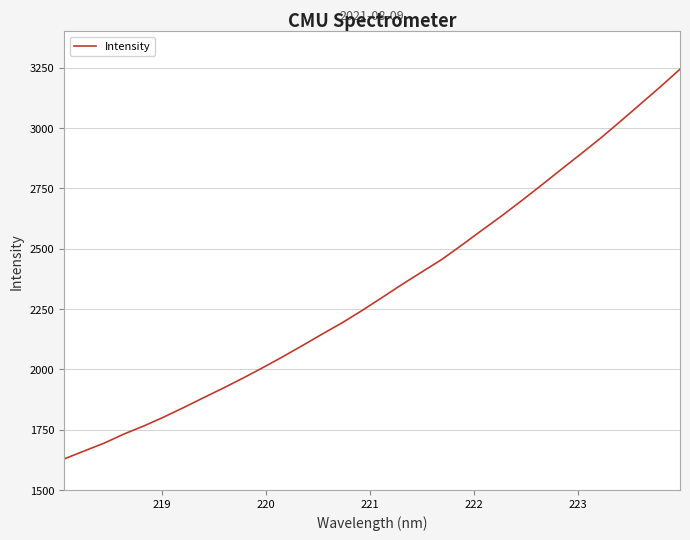

What is the greatest value displayed?

3243.7